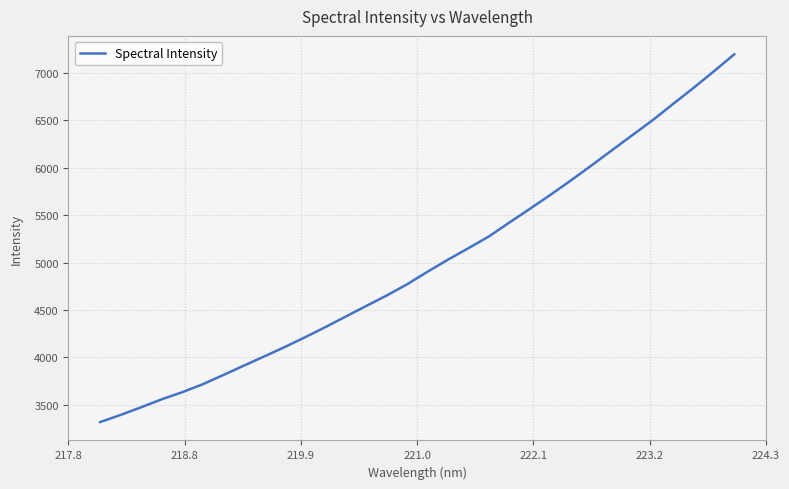

What is the smallest value displayed?

3319.6